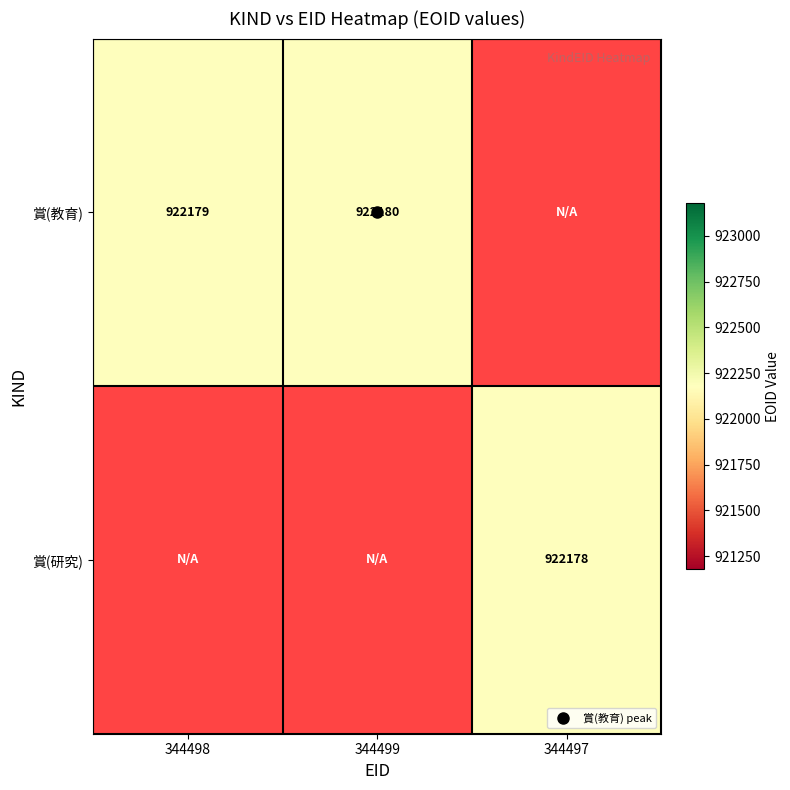

Which series has the largest range (max minus min)?

賞(教育)